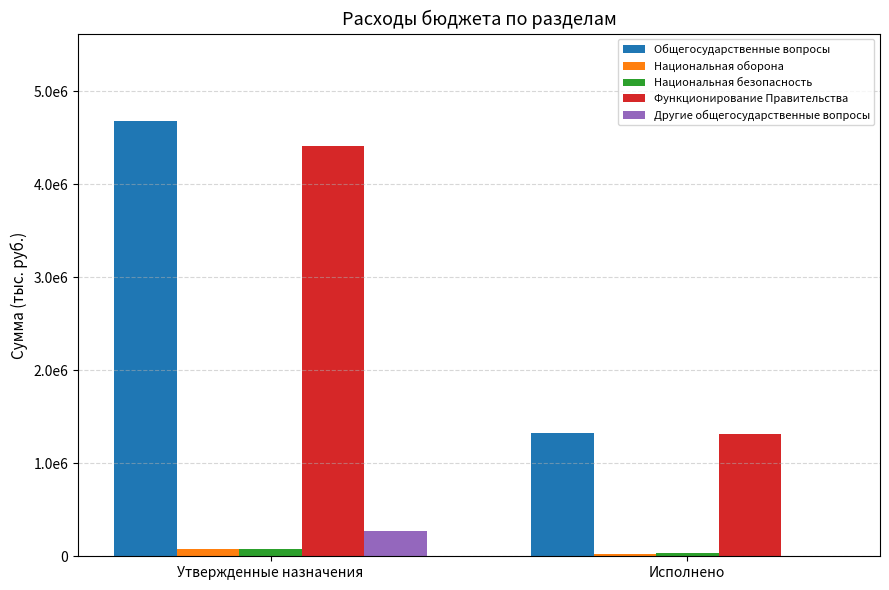

Does the chart contain stacked bars?

No